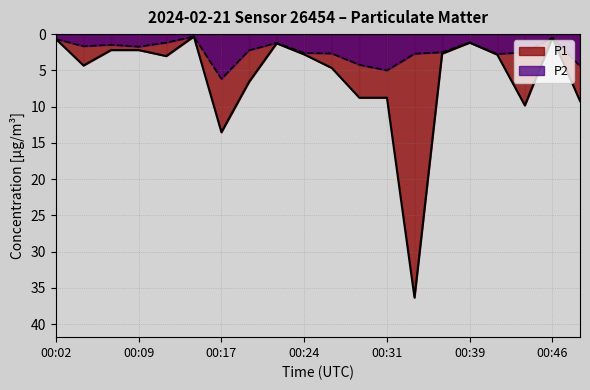

What are all the series names shown in the legend?

P1, P2